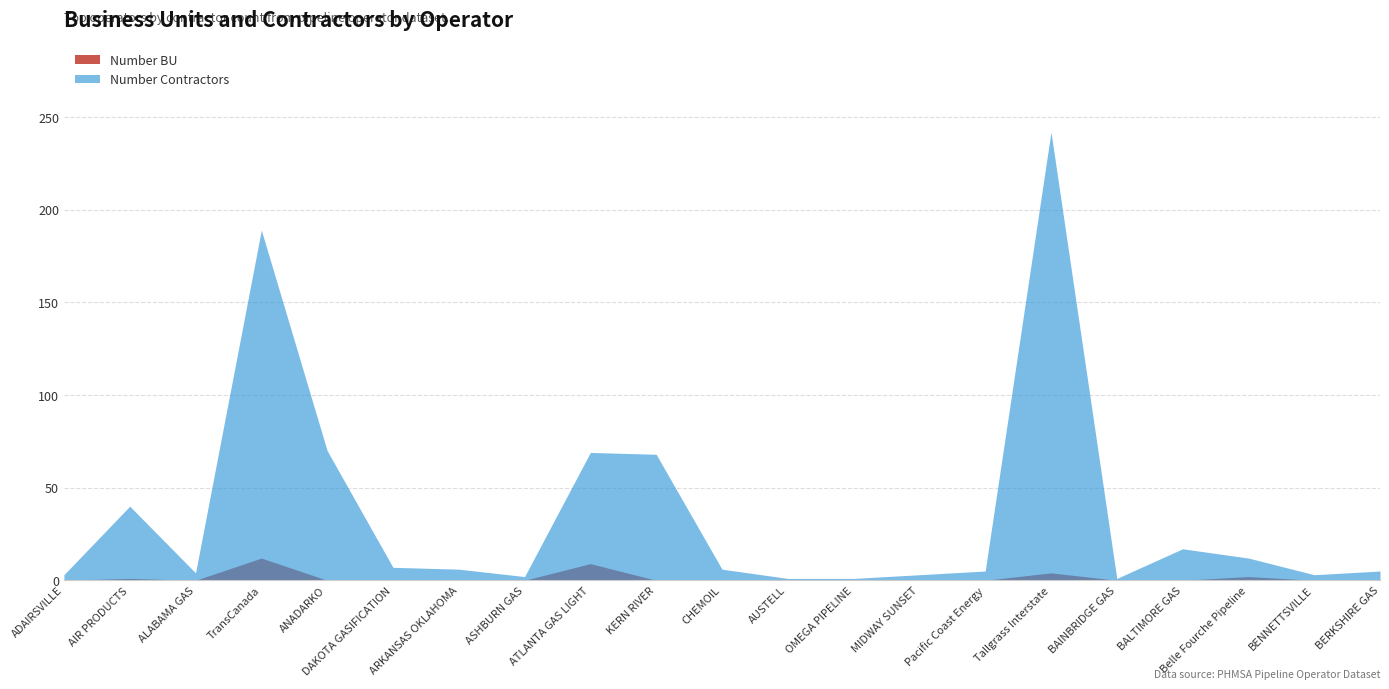

The value of Number Contractors at Belle Fourche Pipeline is 12. True or false?

True